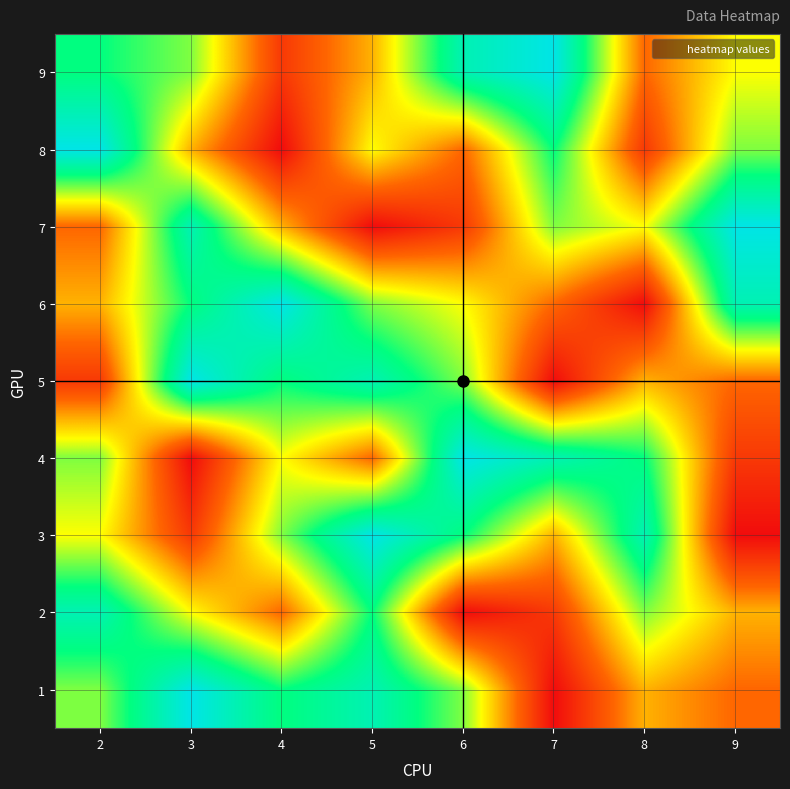

What is the spread (max minus min) of values at 9?

8